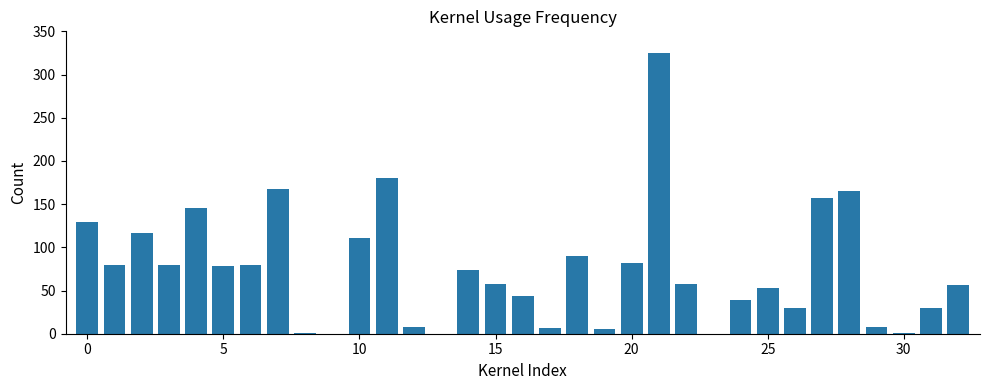

What is the greatest value displayed?

325